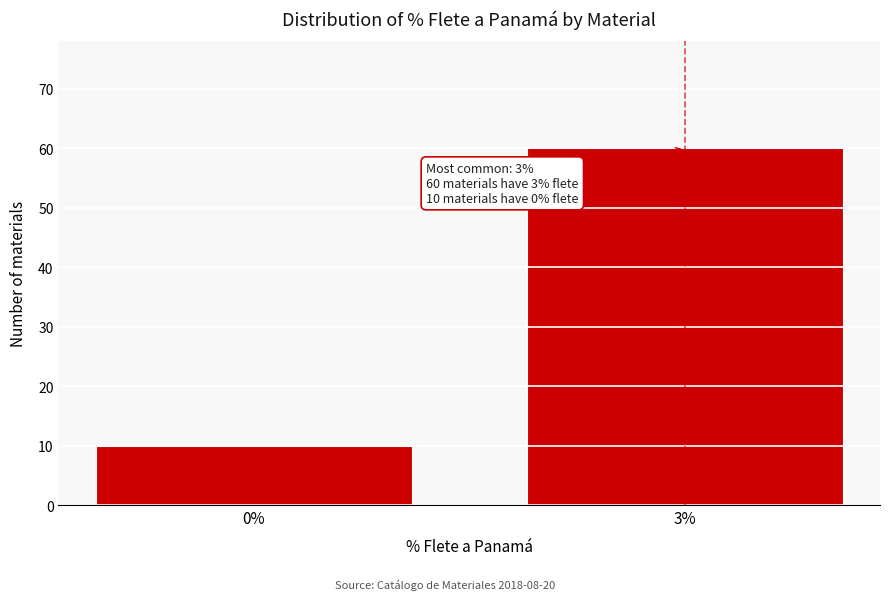

Reading left to right, transcribe all the data shown in this chart.

10	60